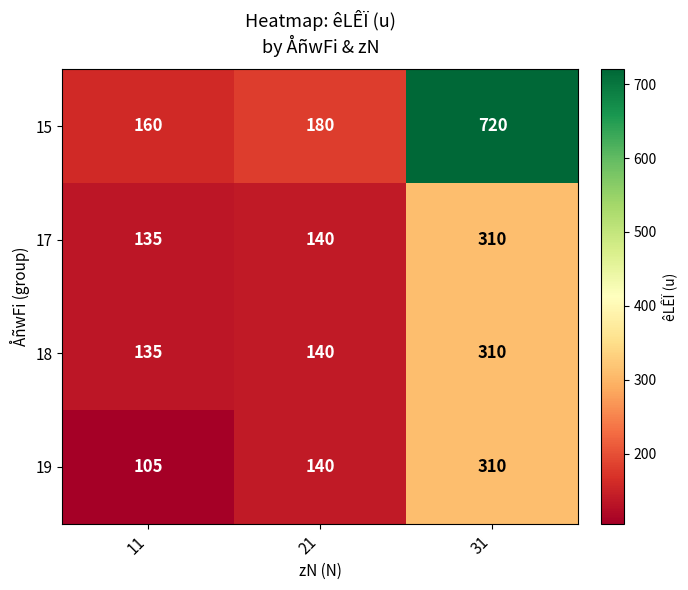

What is the approximate value of 17 at 21?

140